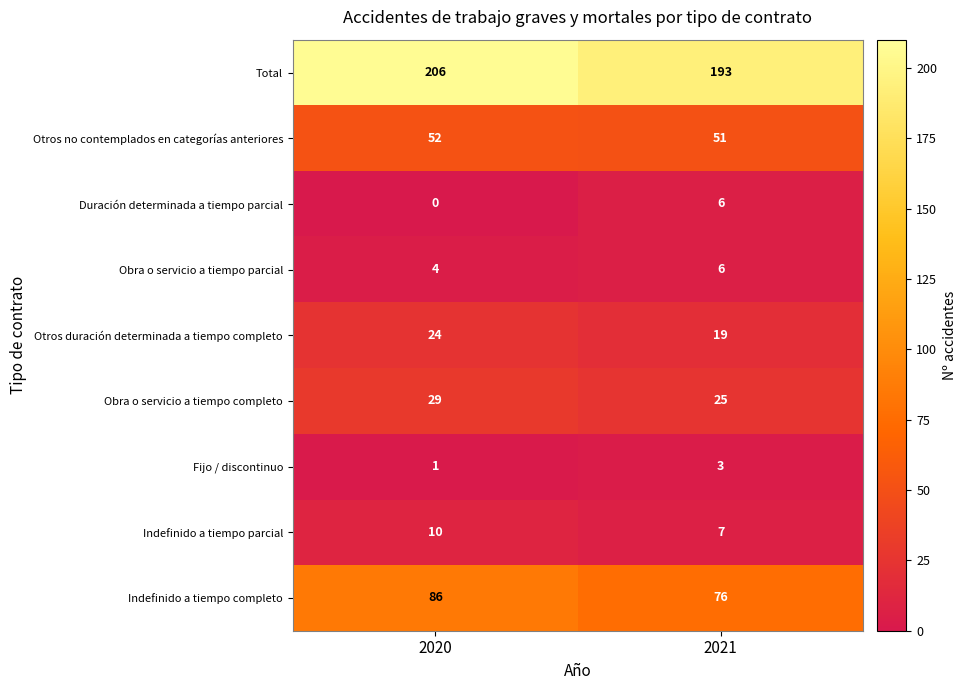

The value of Indefinido a tiempo completo at 2020 is 60. True or false?

False